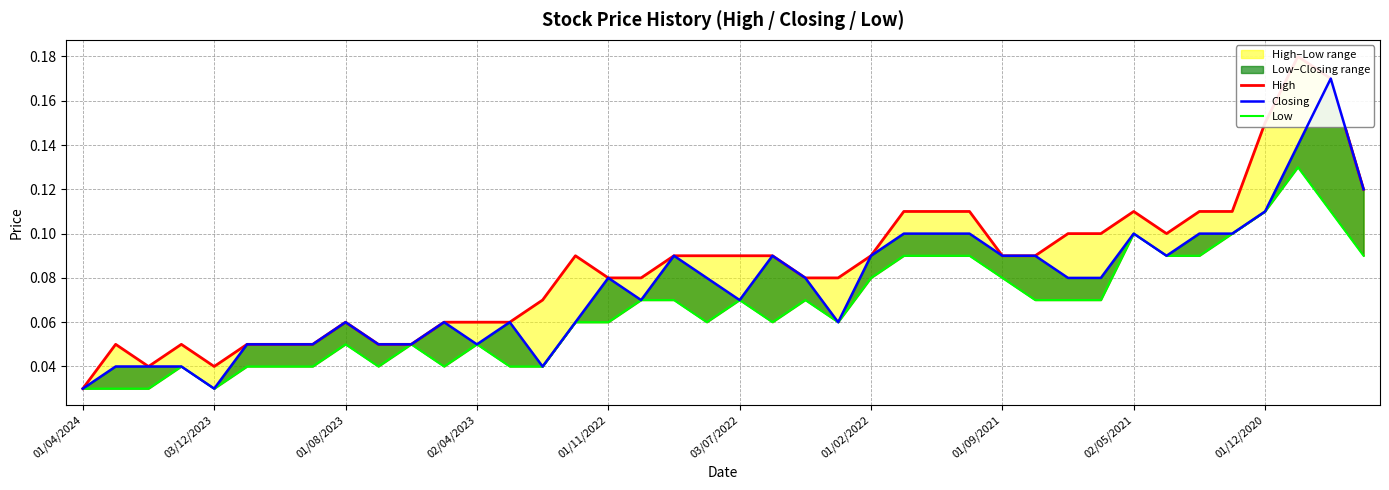

Rank the series by their average value, from lowest to highest.

Low, Closing, High